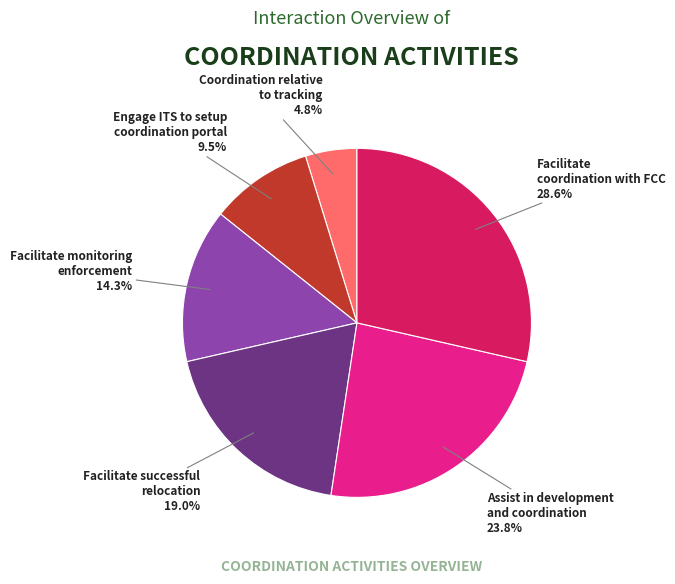

To the nearest percent, what portion does Coordination relative to tracking represent?

5%